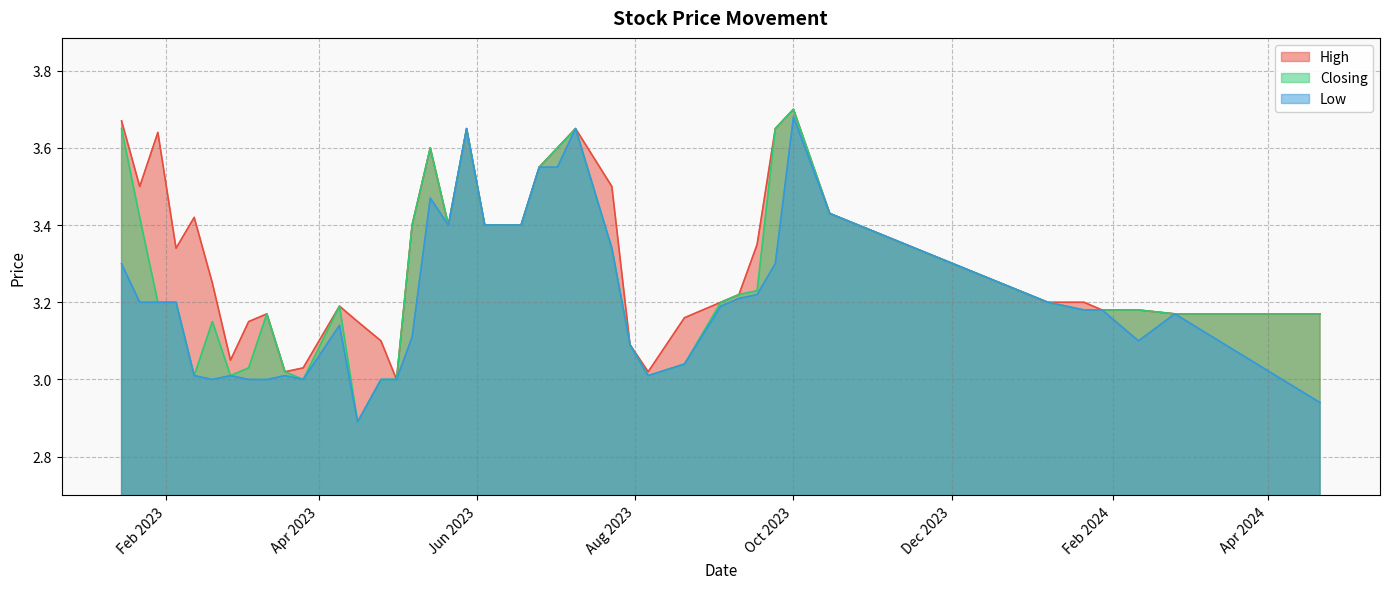

Rank the series by their maximum value, from highest to lowest.

High, Closing, Low